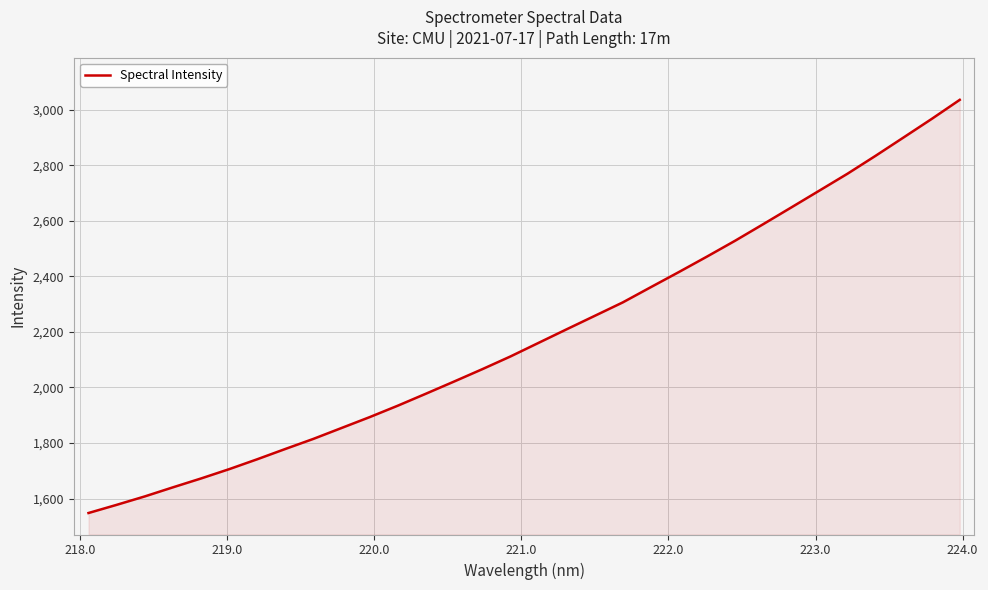

True or false: there are more than 0 points higher than both neighbors.

False